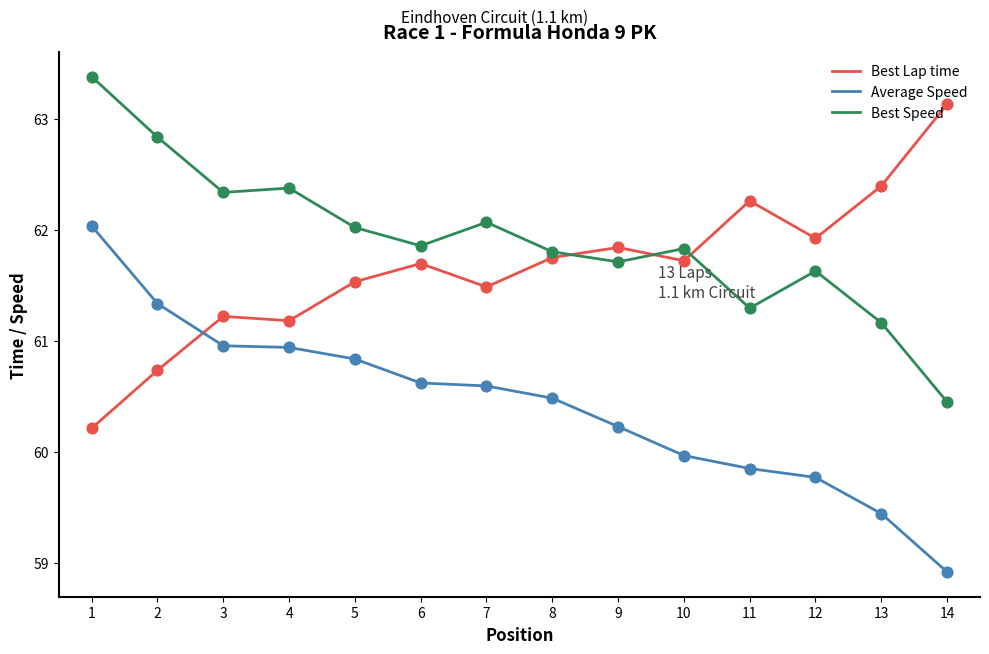

What is the total value across all series at 13?

183.0